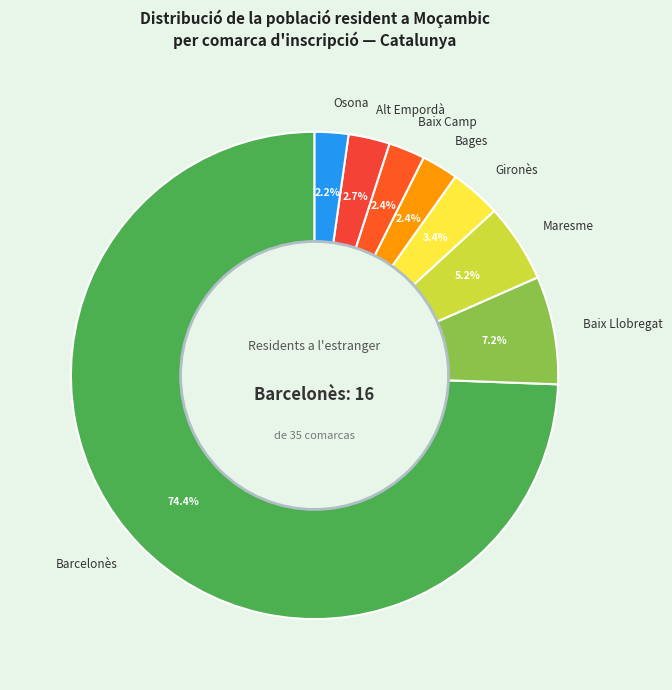

How many slices are in this pie chart?

8